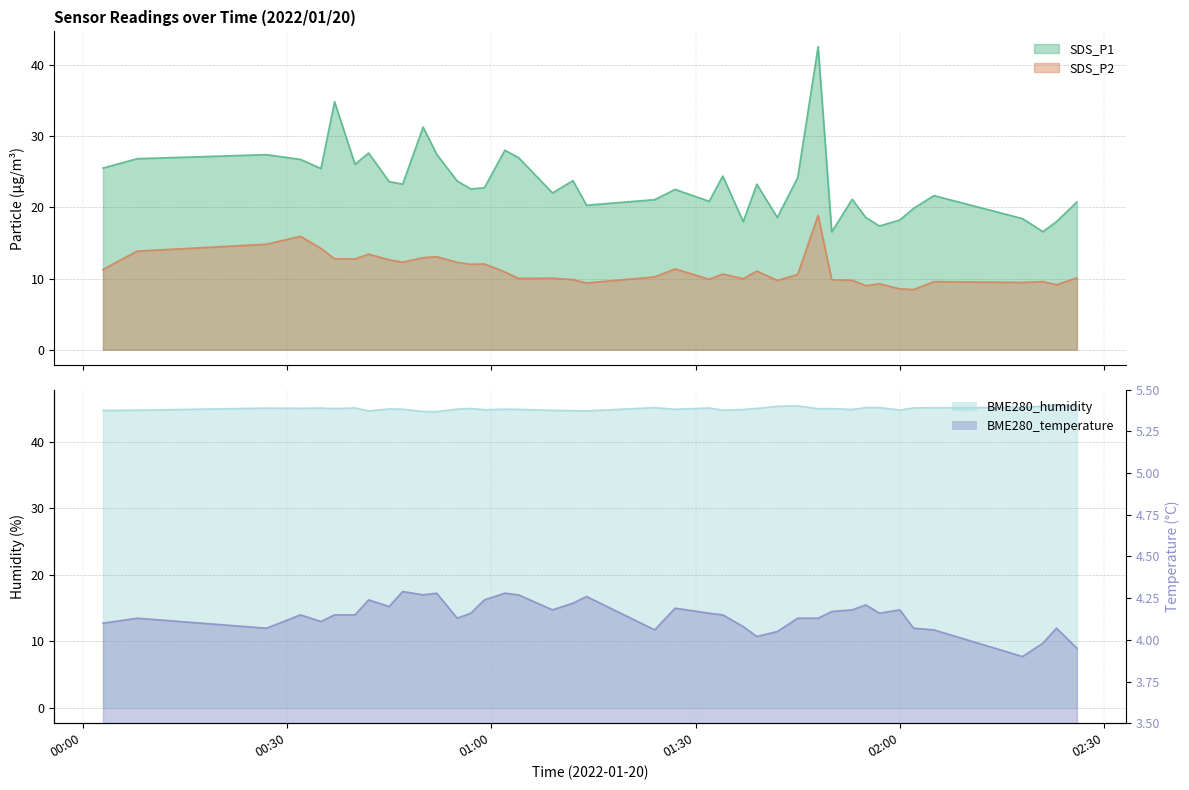

How many interior local peaks does the BME280_humidity series have?

11